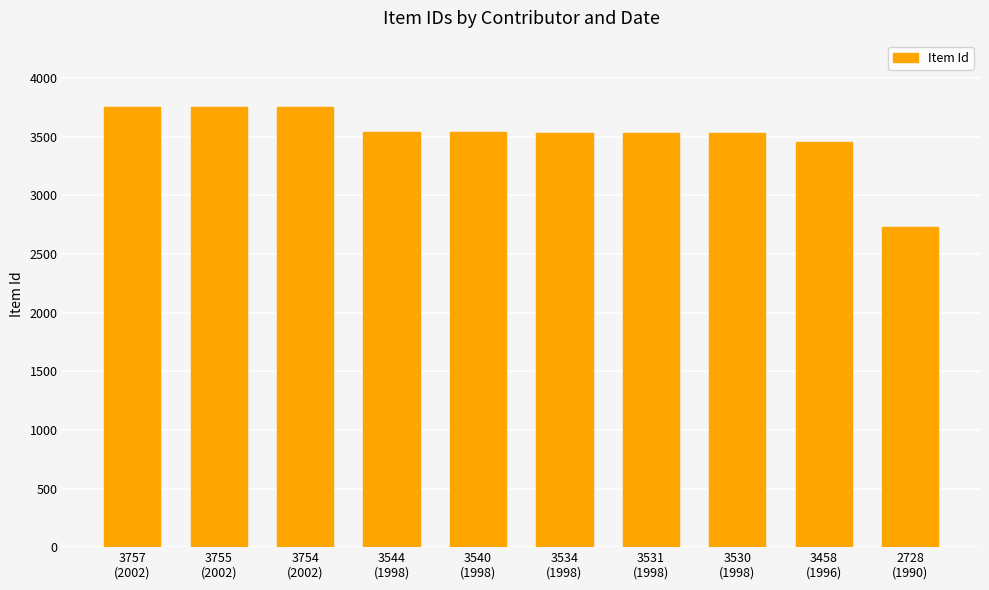

Count the number of categories in the chart.

10